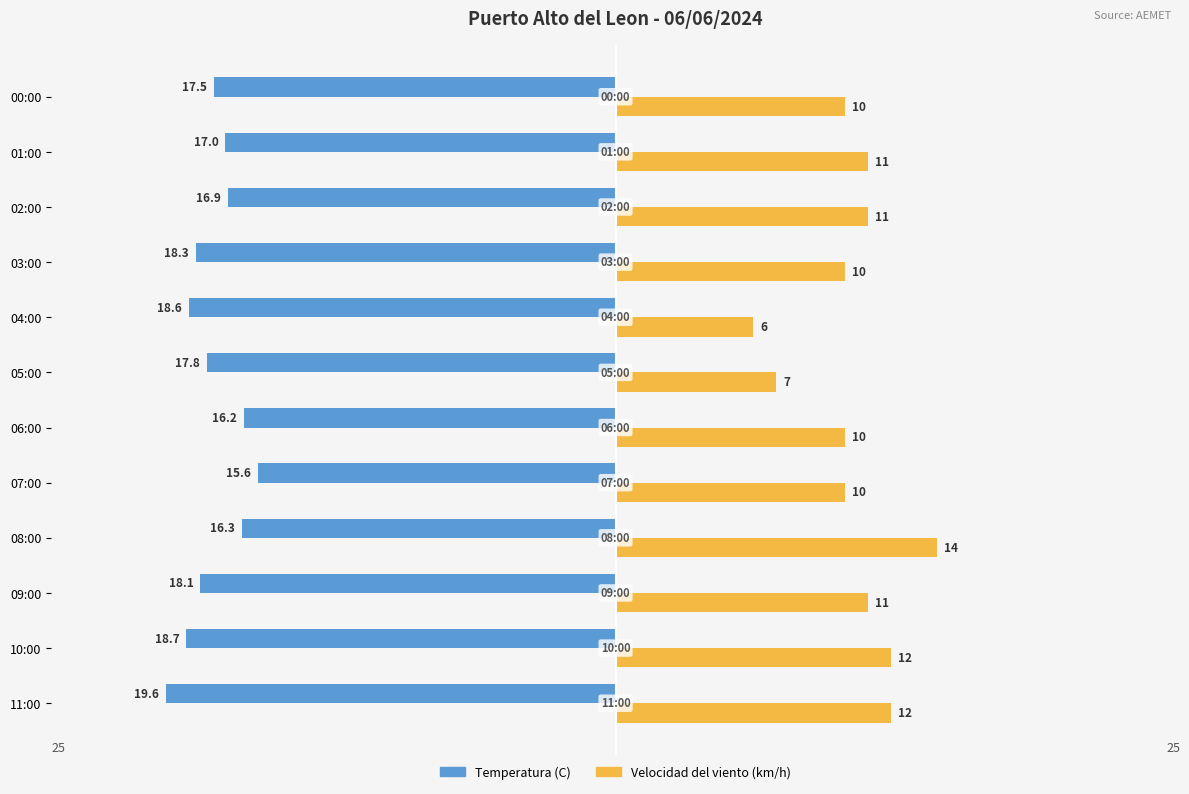

What are all the series names shown in the legend?

Temperatura (C), Velocidad del viento (km/h)